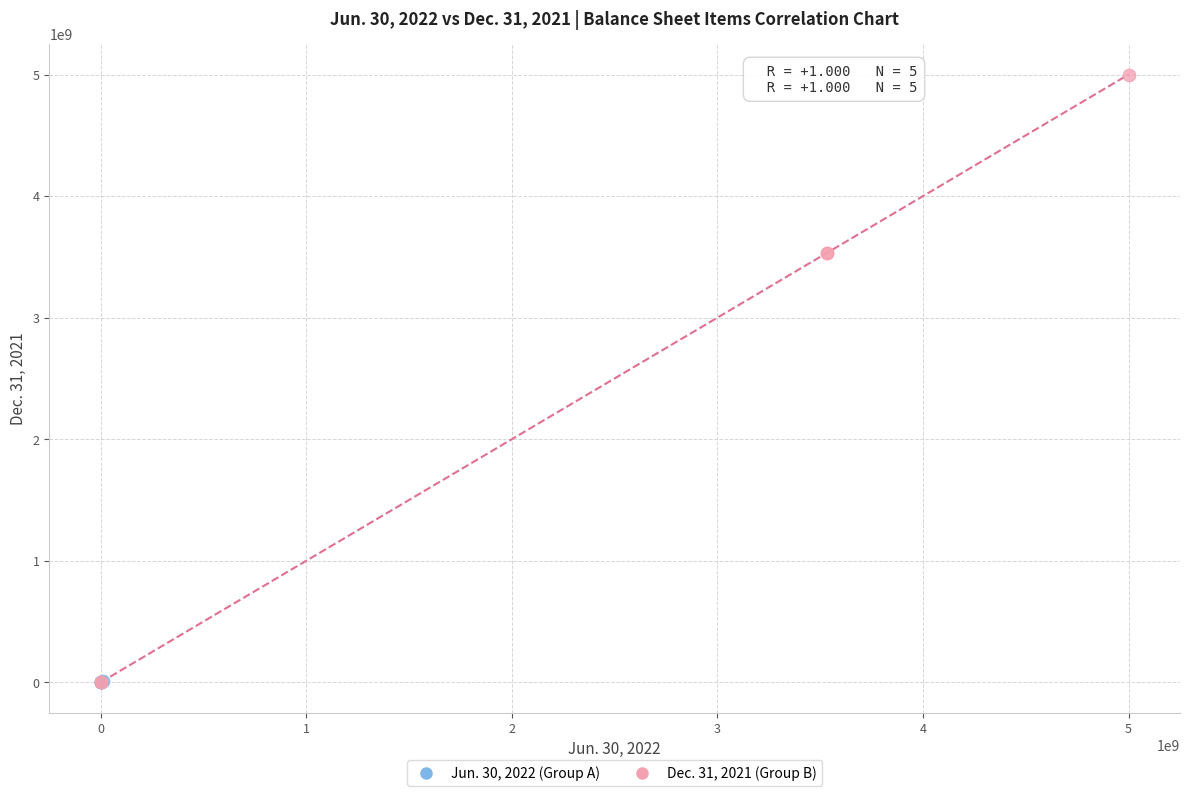

Which series has the largest Y range (max minus min)?

Dec. 31, 2021 (Group B)